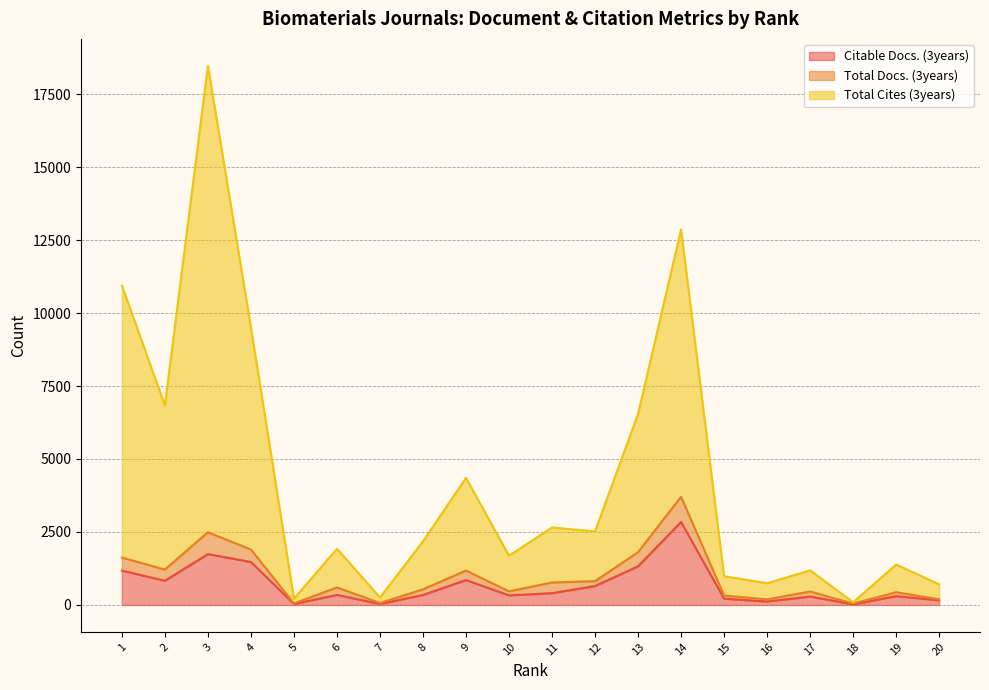

True or false: Total Cites (3years) and Citable Docs. (3years) cross at least once.

False